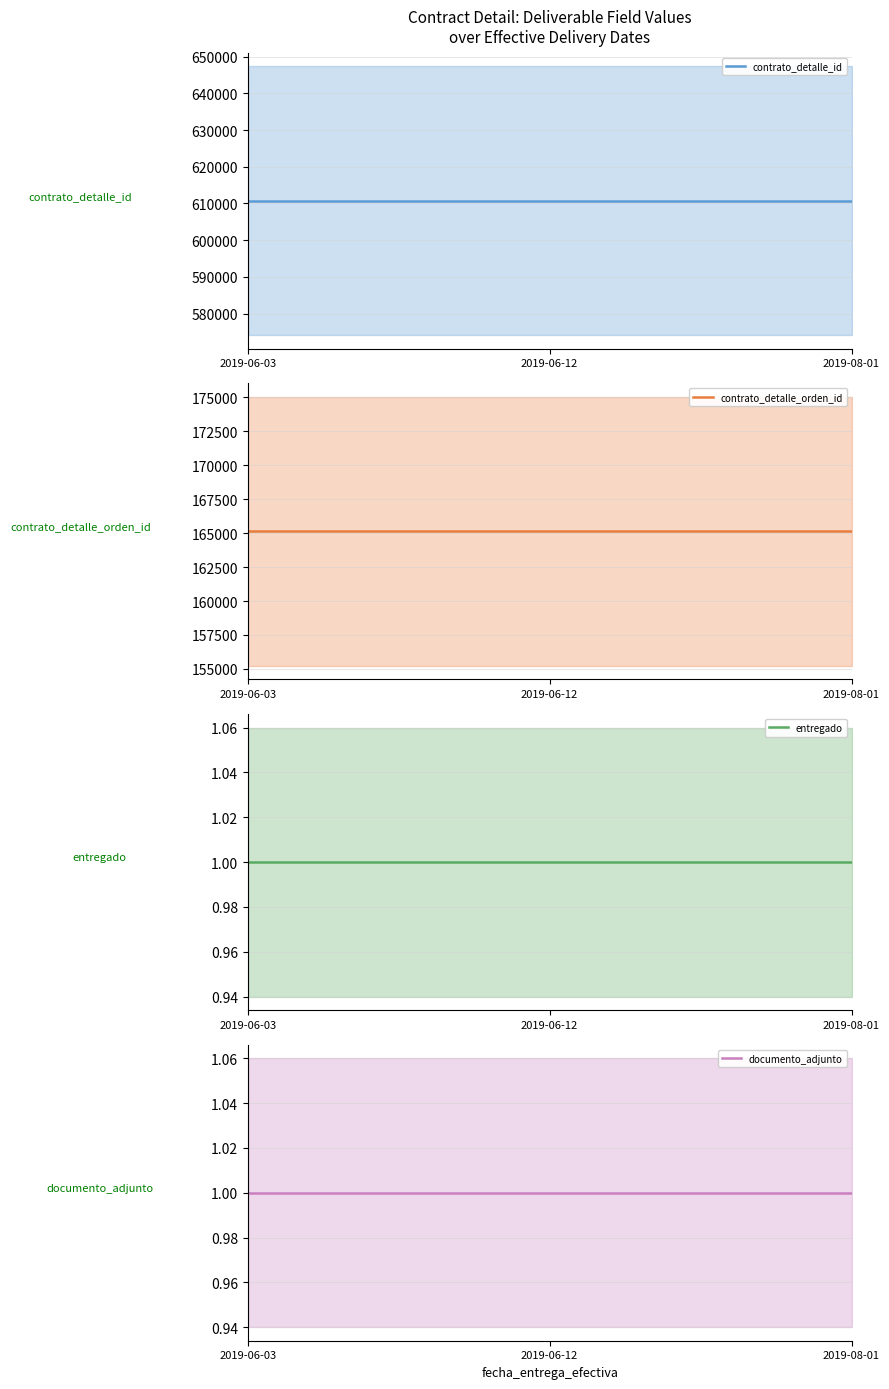

Reading left to right, list all the values displayed in this chart.

contrato_detalle_id: 2019-06-03=610748	2019-06-12=610748	2019-08-01=610748
contrato_detalle_orden_id: 2019-06-03=165131	2019-06-12=165131	2019-08-01=165131
entregado: 2019-06-03=1	2019-06-12=1	2019-08-01=1
documento_adjunto: 2019-06-03=1	2019-06-12=1	2019-08-01=1